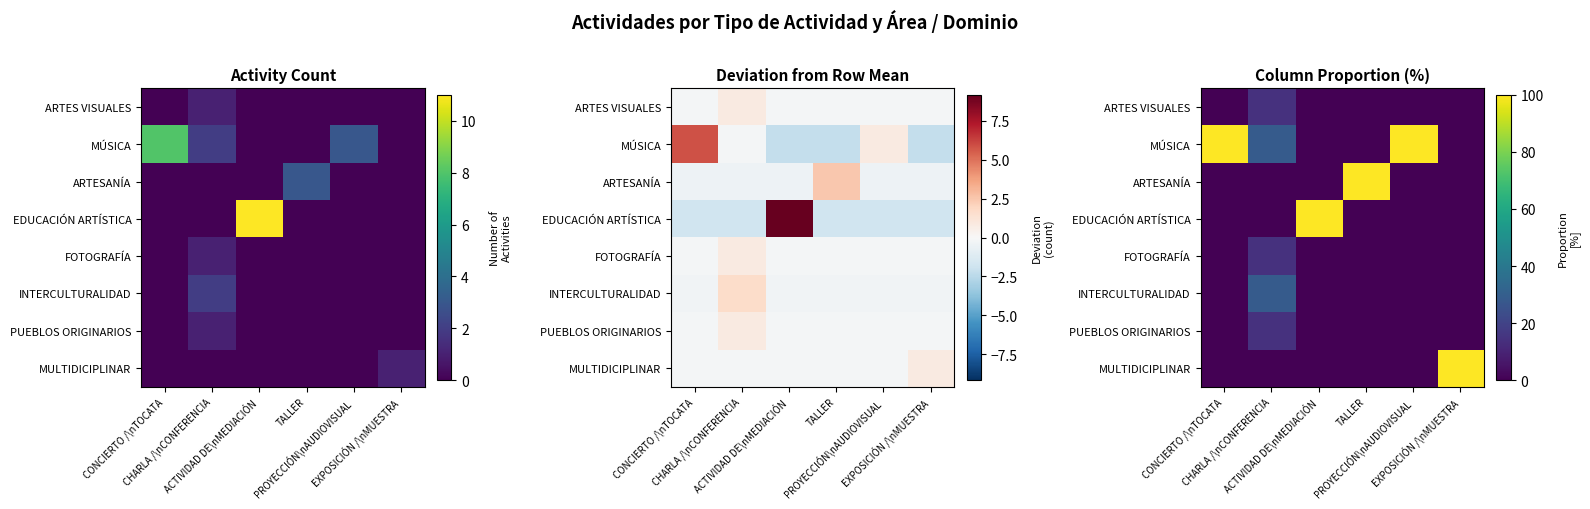

Is the value of ARTES VISUALES at EXPOSICIÓN /\nMUESTRA greater than the value of MULTIDICIPLINAR at ACTIVIDAD DE\nMEDIACIÓN?

No